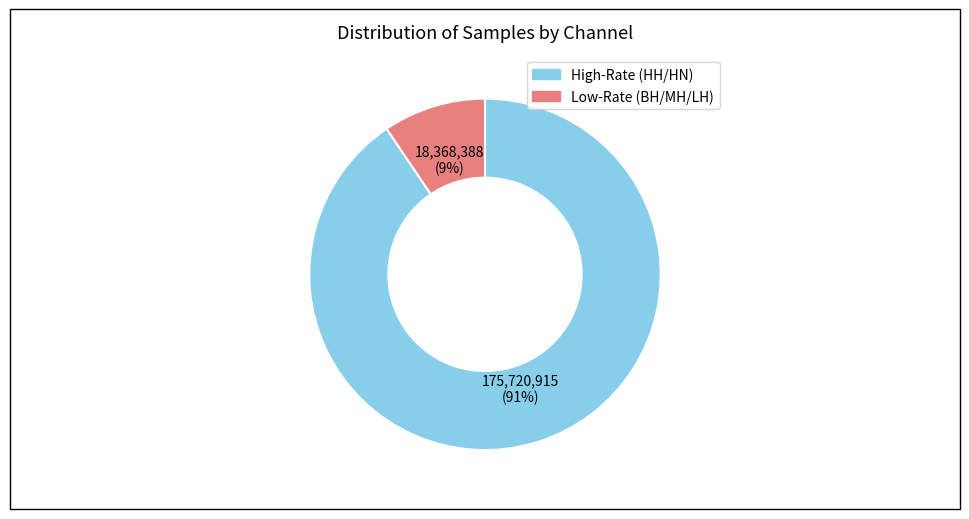

To the nearest percent, what is the average slice percentage?

50%